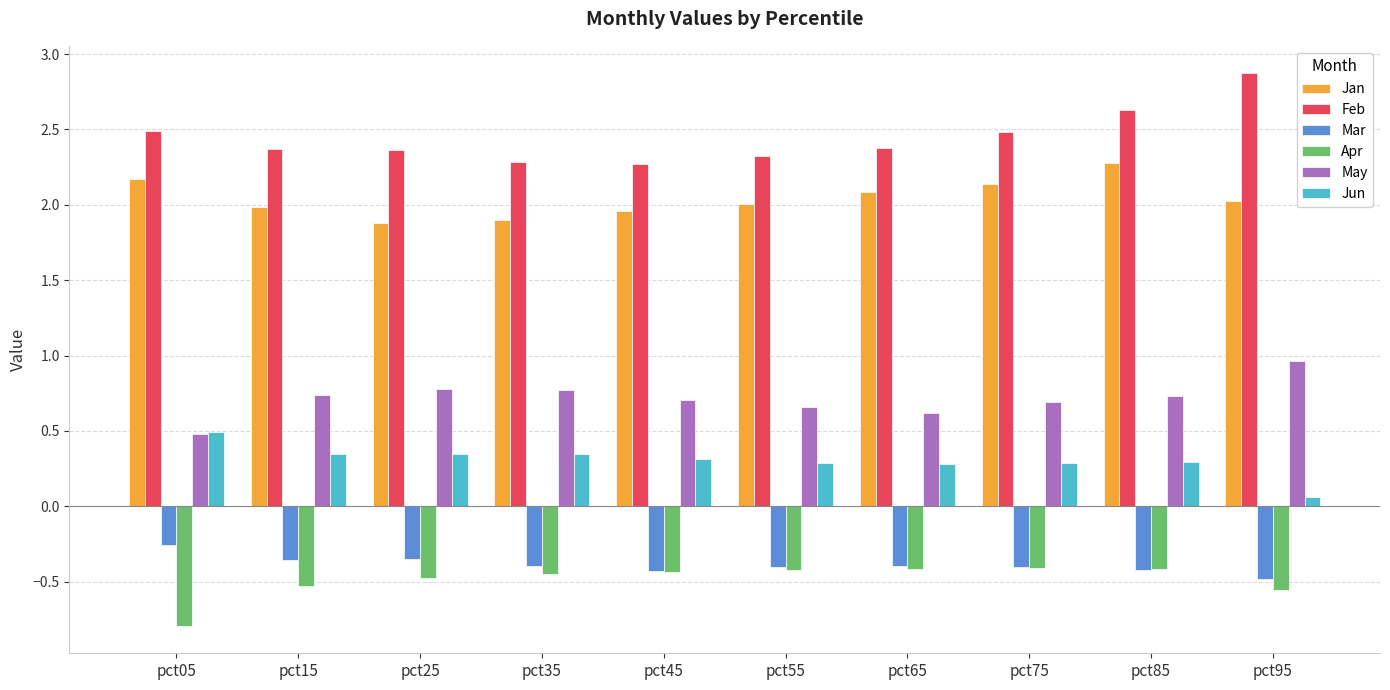

At which category is the sum across all series the highest?

pct85